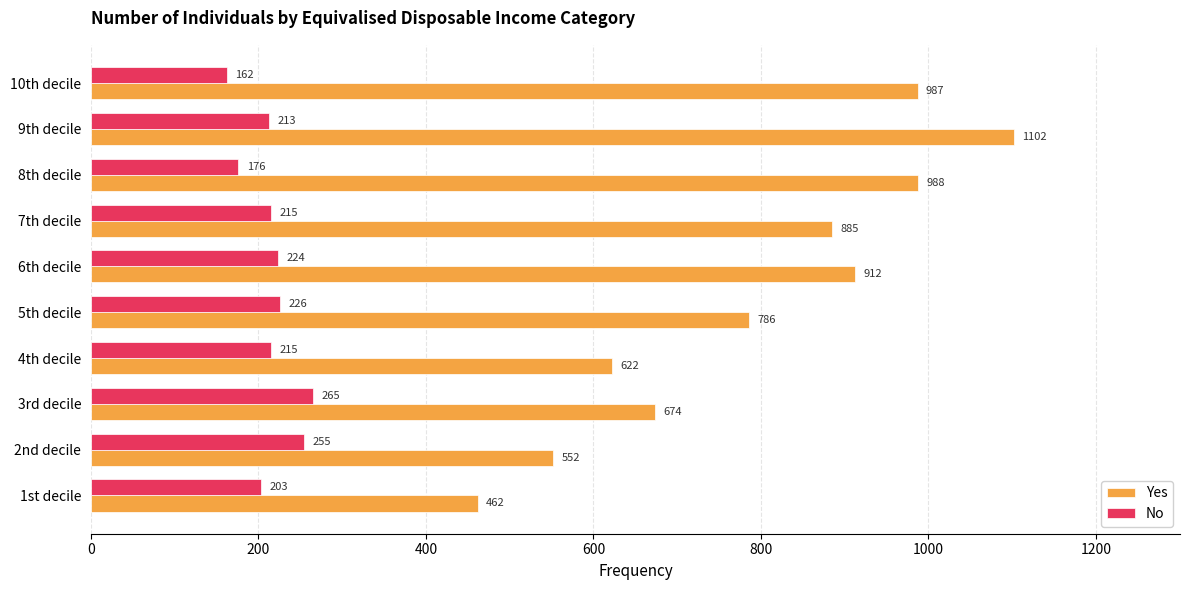

What is the sum of all No values?

2154